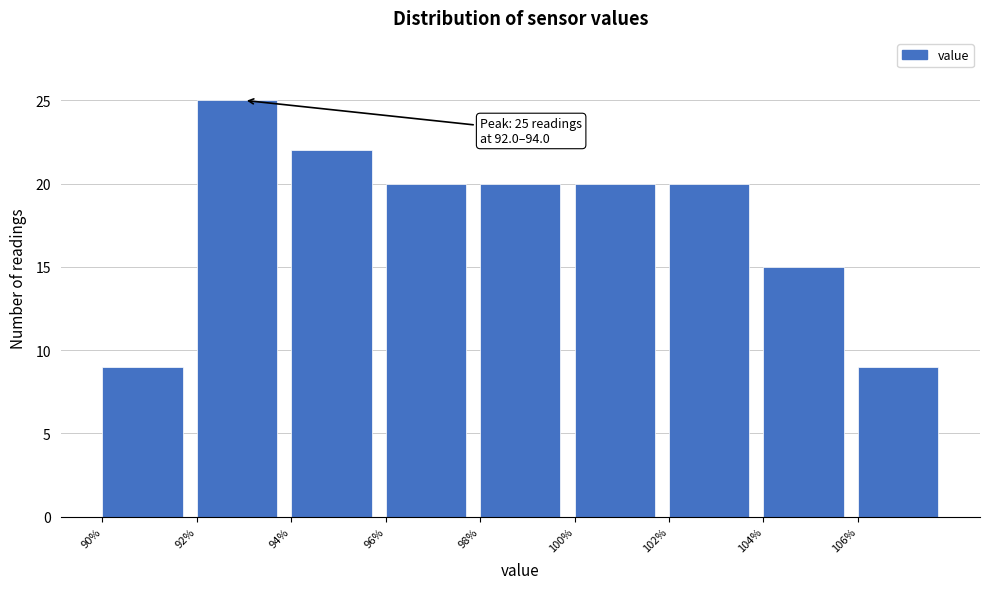

Over which range of the x-axis is the bar tallest?

92 to 94